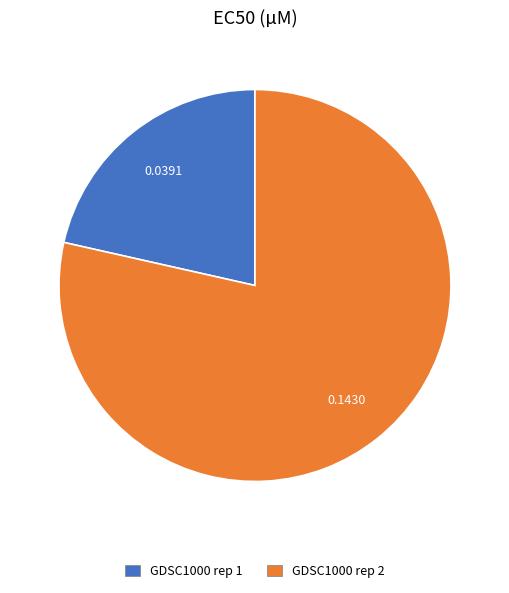

Do GDSC1000 rep 1 and GDSC1000 rep 2 together represent more than half of the pie?

Yes